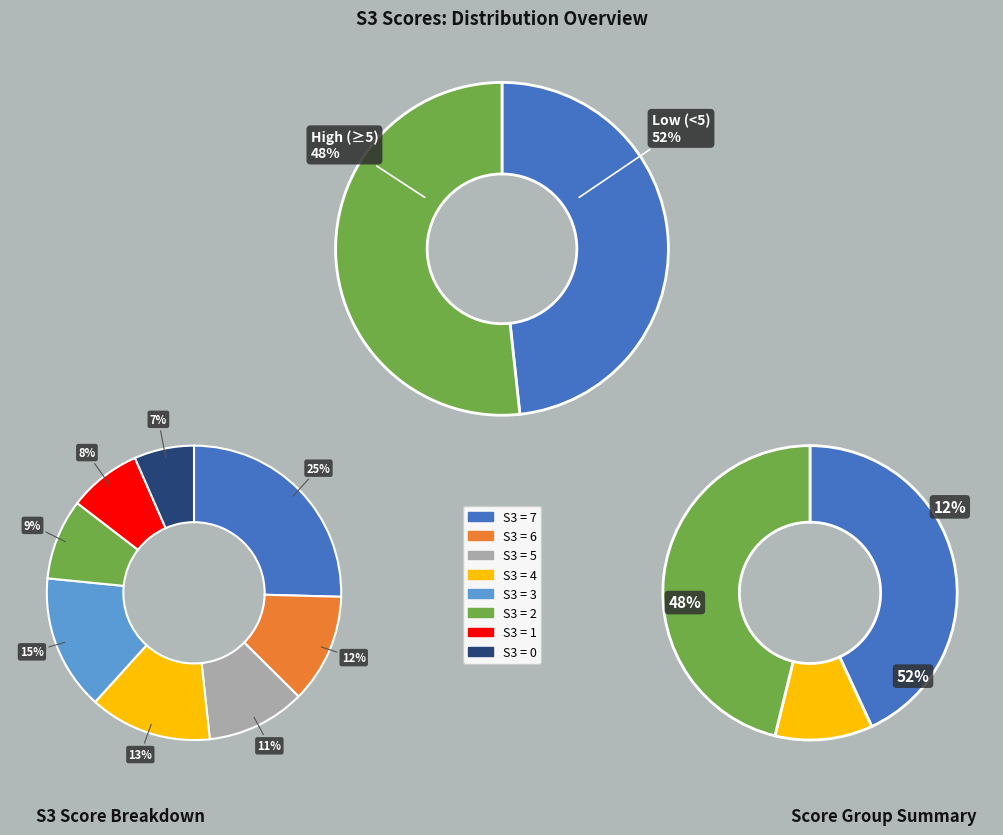

Count the number of slices in the pie.

8